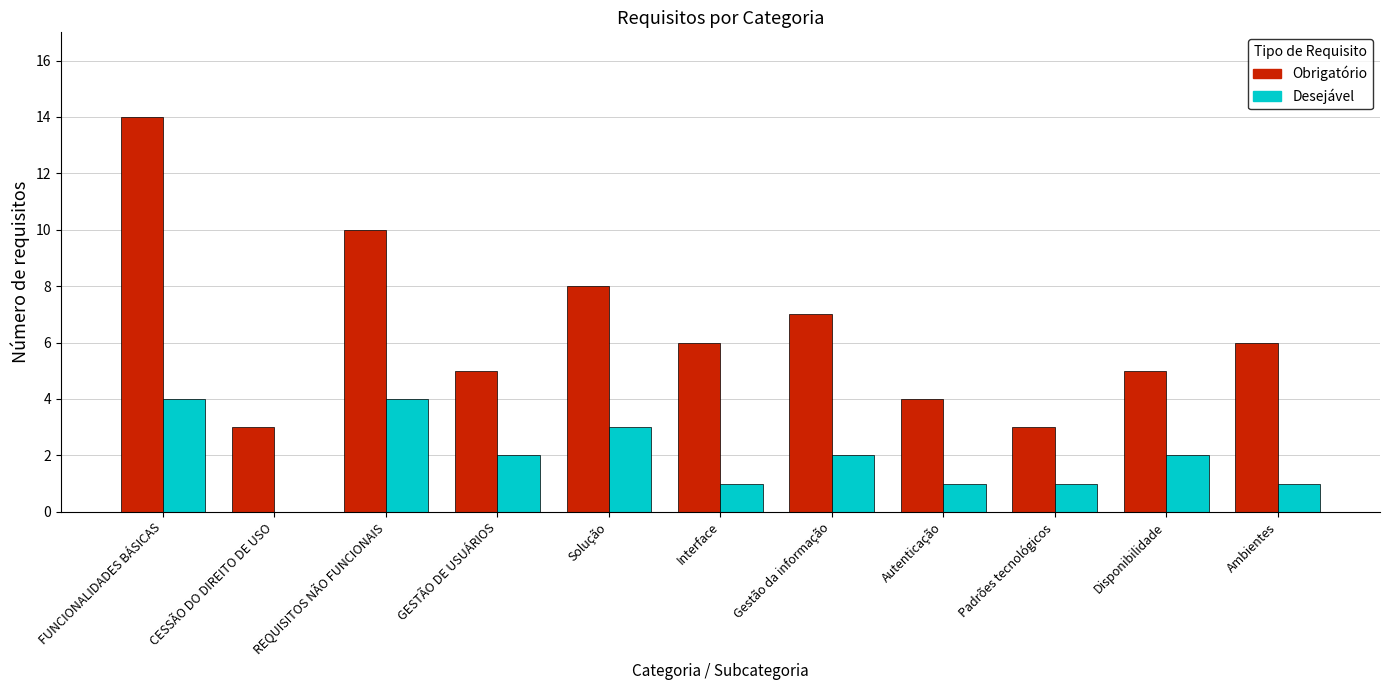

What is the spread (max minus min) of values at Padrões tecnológicos?

2